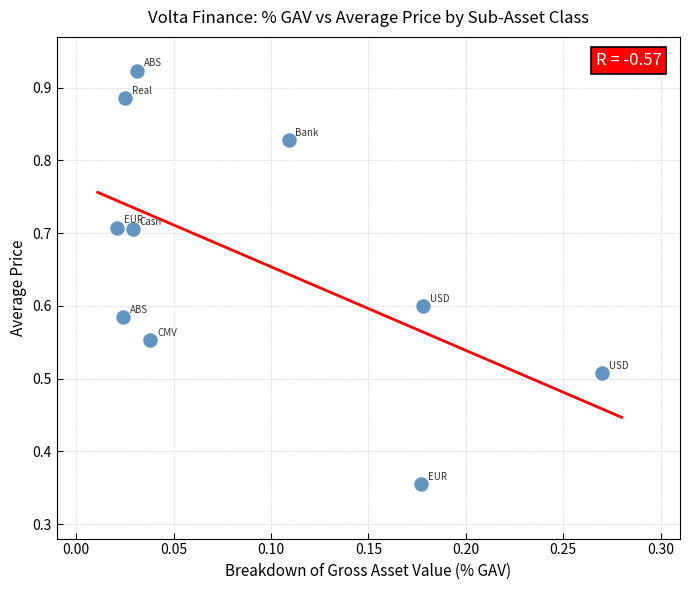

Count the number of points in this scatter plot.

10